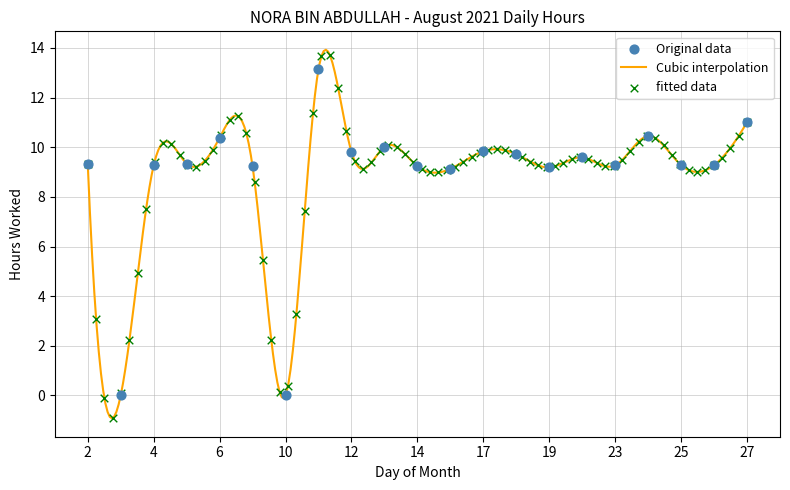

Between 19 and 5, which is larger?

5